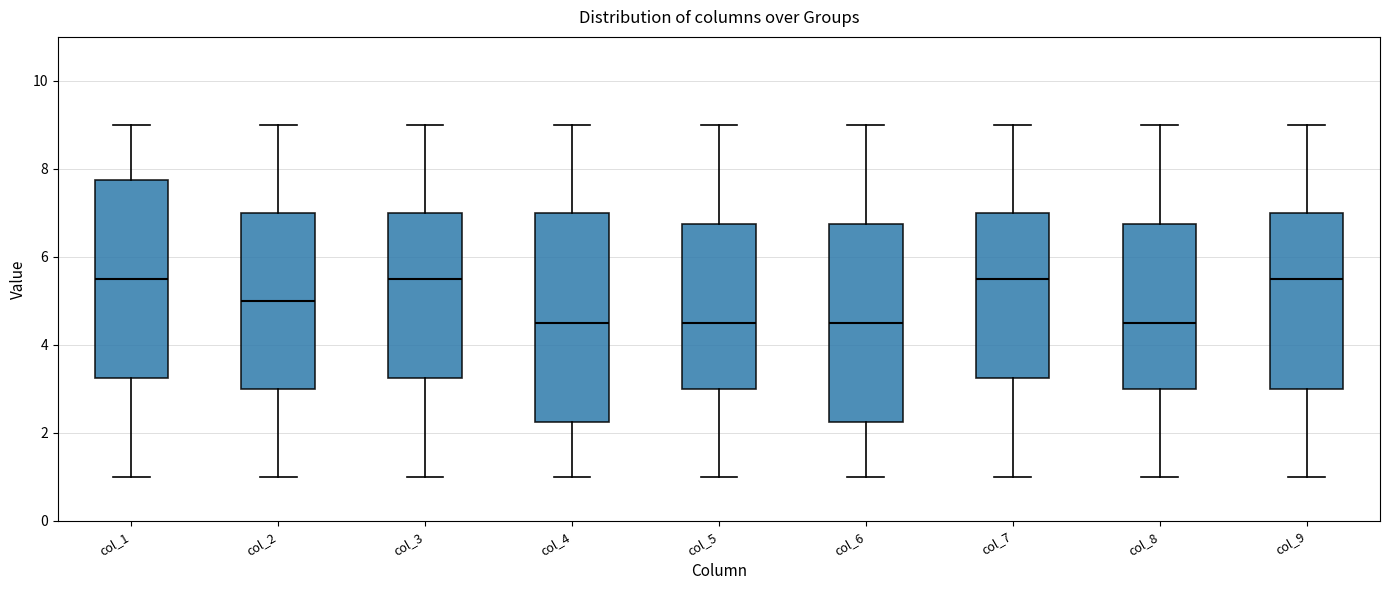

Reading left to right, transcribe this box plot: for each box, give where its median line is, the range the box spans, and where its two whiskers end, as read against the y-axis. The values are not printed on the chart, so give them approximately, as read against the axis.

col_1: median 5.6, box 3.2 to 7.8, whiskers 1.0 to 9.0
col_2: median 5.0, box 3.0 to 7.0, whiskers 1.0 to 9.0
col_3: median 5.6, box 3.2 to 7.0, whiskers 1.0 to 9.0
col_4: median 4.6, box 2.2 to 7.0, whiskers 1.0 to 9.0
col_5: median 4.6, box 3.0 to 6.8, whiskers 1.0 to 9.0
col_6: median 4.6, box 2.2 to 6.8, whiskers 1.0 to 9.0
col_7: median 5.6, box 3.2 to 7.0, whiskers 1.0 to 9.0
col_8: median 4.6, box 3.0 to 6.8, whiskers 1.0 to 9.0
col_9: median 5.6, box 3.0 to 7.0, whiskers 1.0 to 9.0